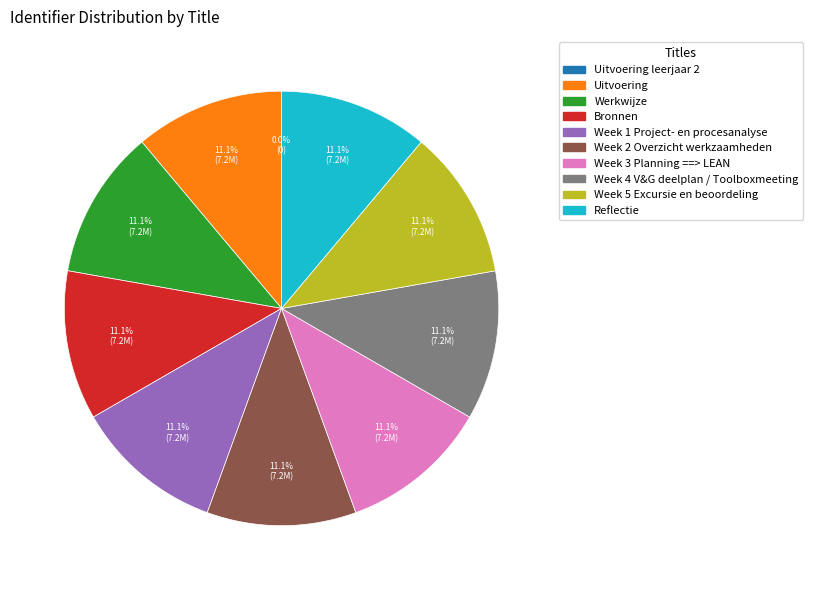

Is there a majority slice in this chart?

No